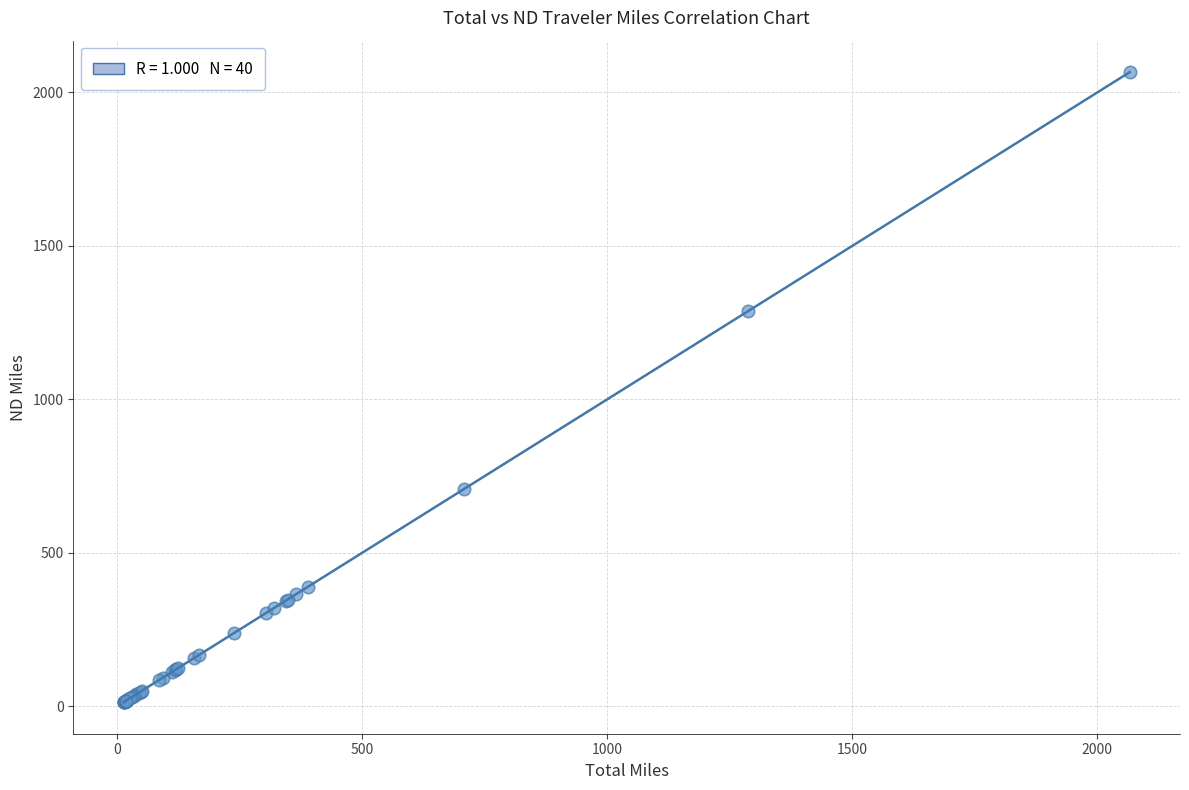

What Y value in the scatter plot is closest to 1039?

1286.6